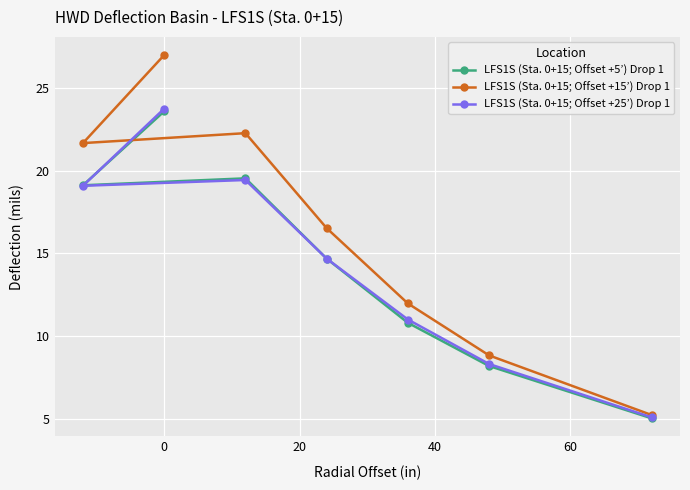

Which series has the largest range (max minus min)?

LFS1S (Sta. 0+15; Offset +15’) Drop 1